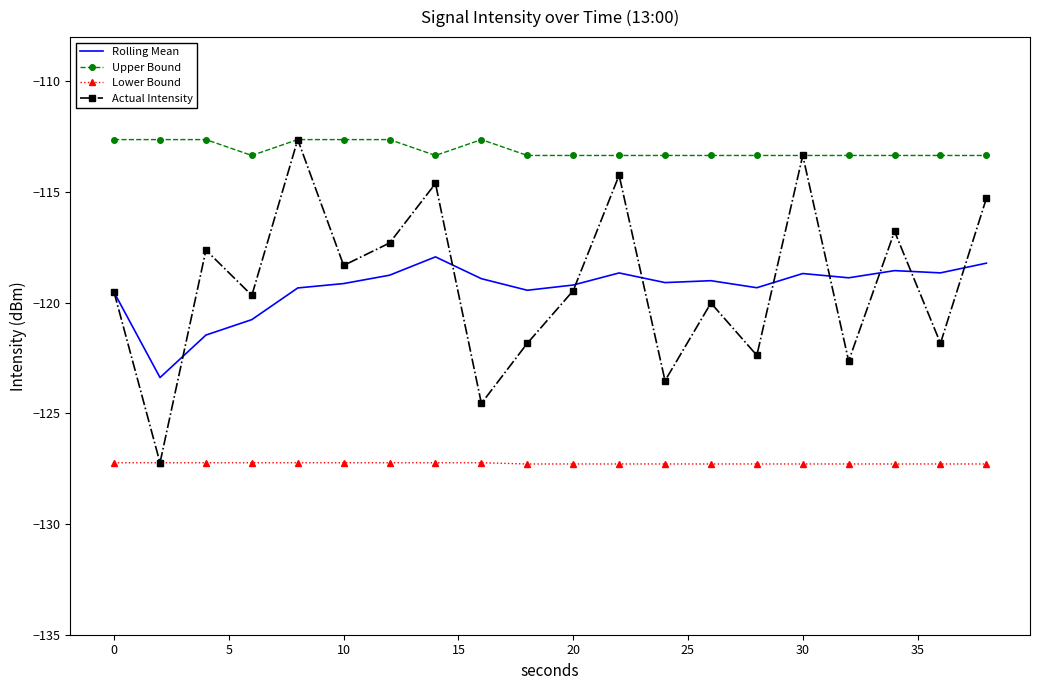

True or false: Rolling Mean and Lower Bound intersect in this chart.

False